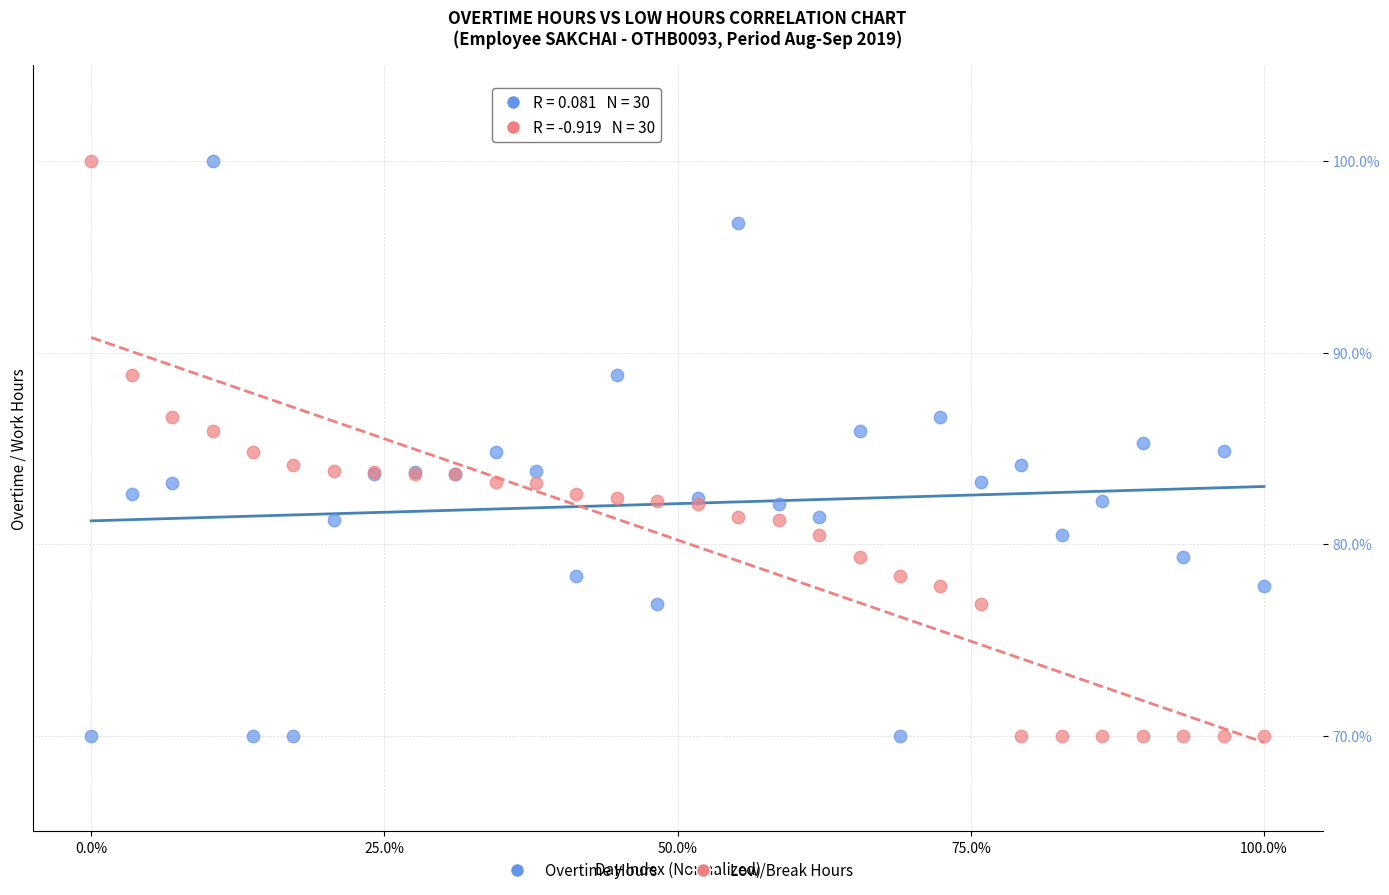

What is the X range (max minus min) for the scatter plot?

1.0